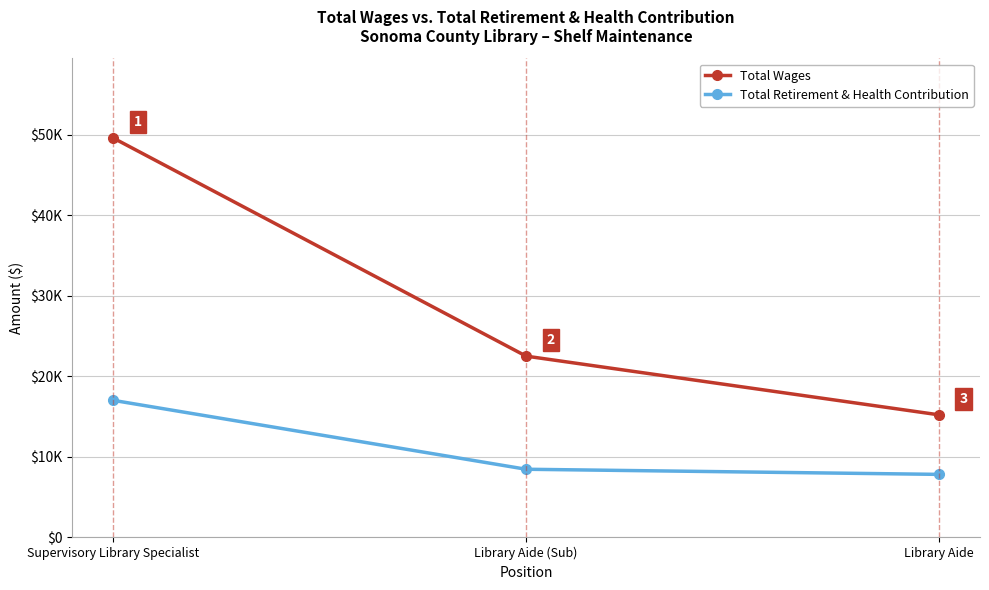

Which series has the largest total across all categories?

Total Wages